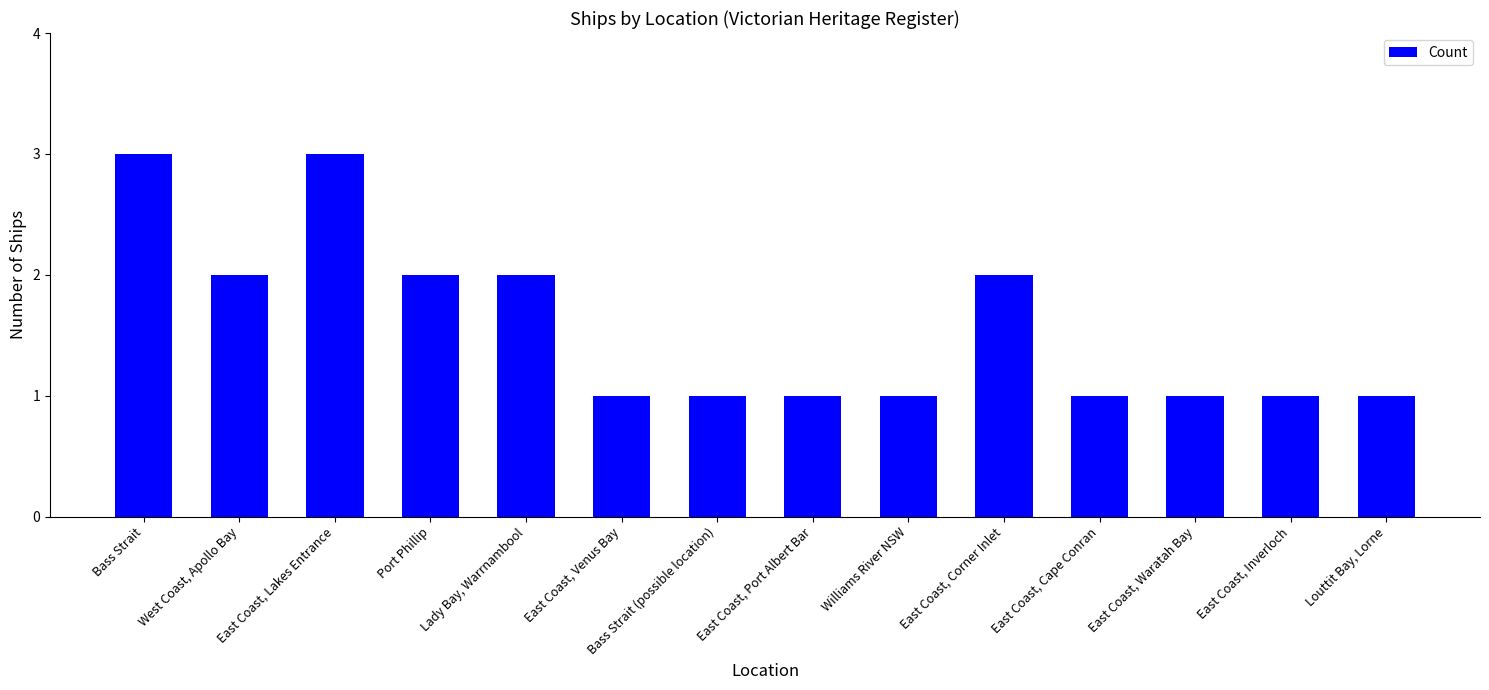

How many bars are there in total?

14